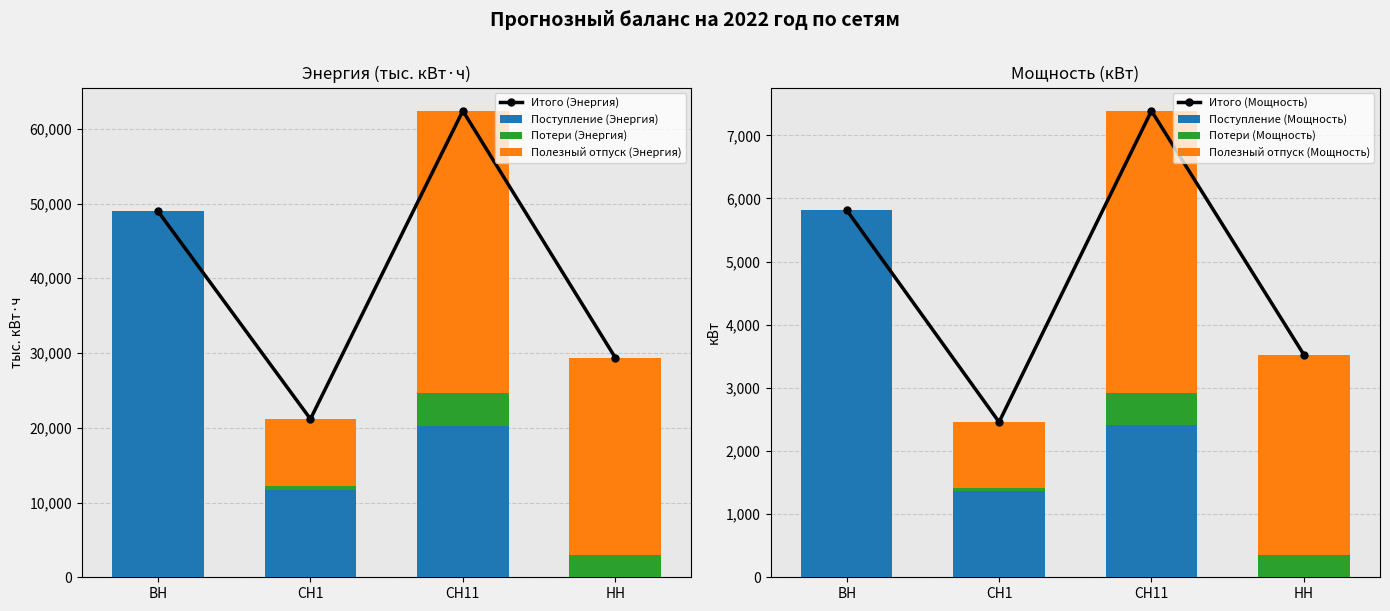

What is the spread (max minus min) of values at СН11?

33396.7